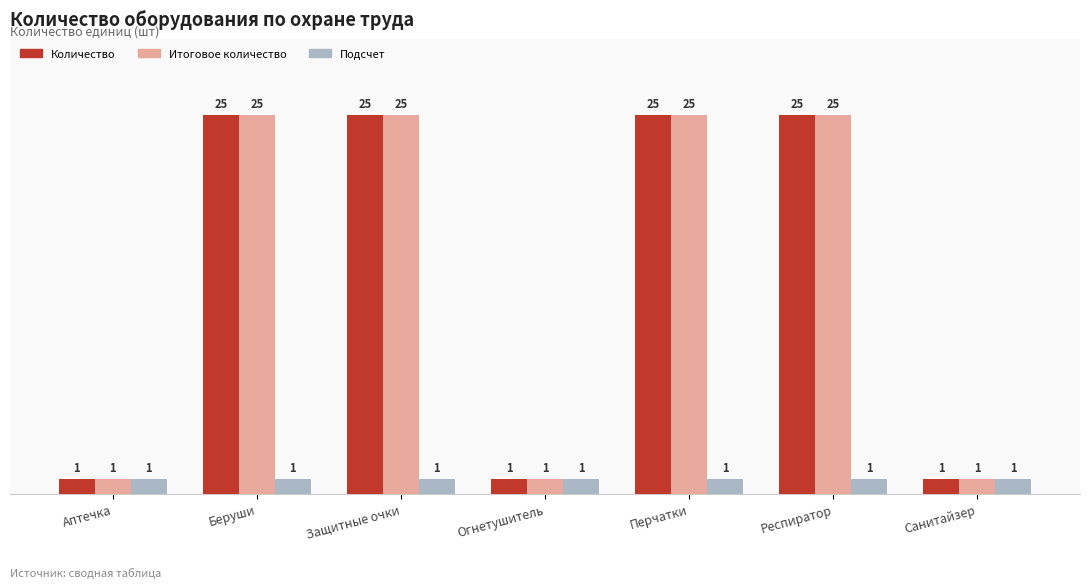

What is the maximum value for Количество?

25